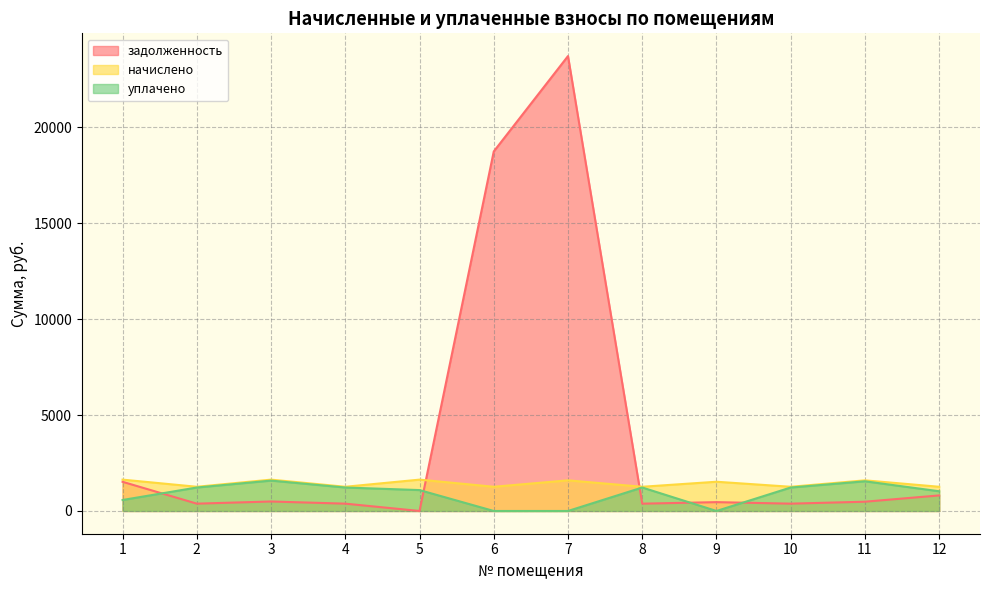

In задолженность, how many points are higher than both neighbors (excluding endpoints)?

3